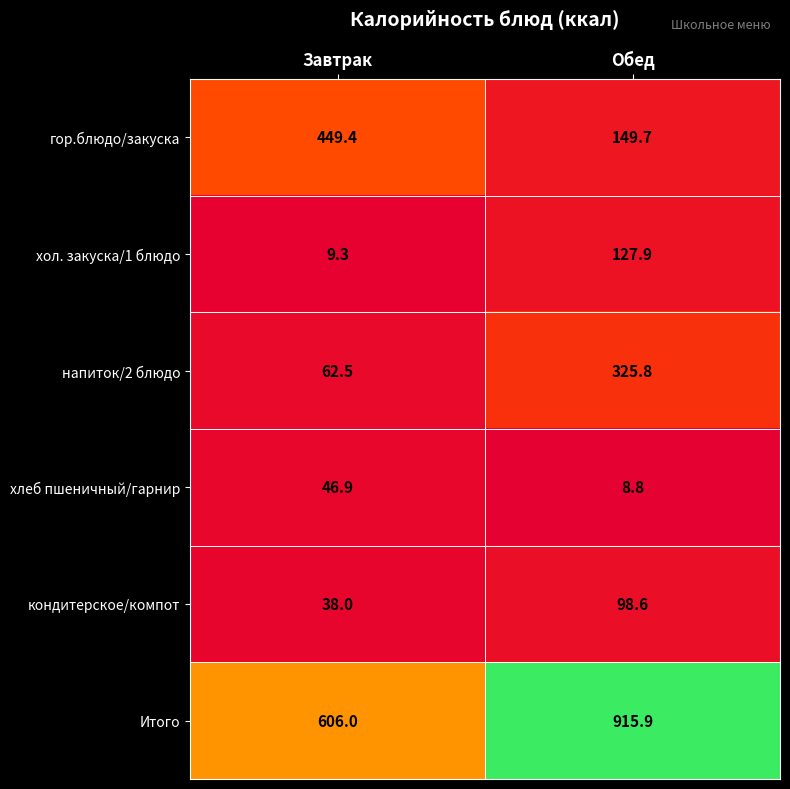

At Завтрак, list the series in order from largest to smallest.

Итого, гор.блюдо/закуска, напиток/2 блюдо, хлеб пшеничный/гарнир, кондитерское/компот, хол. закуска/1 блюдо